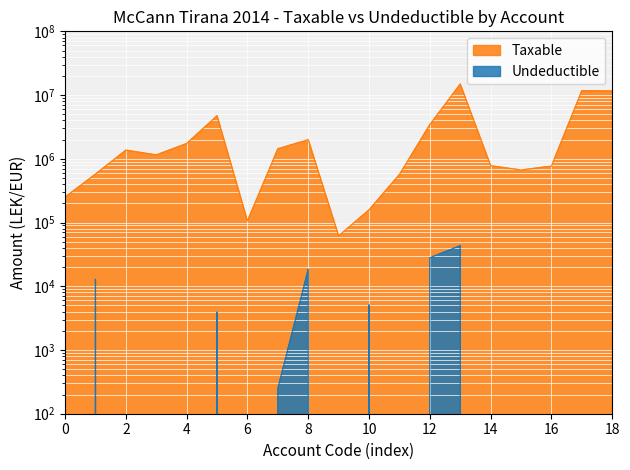

Which series has the largest range (max minus min)?

Taxable